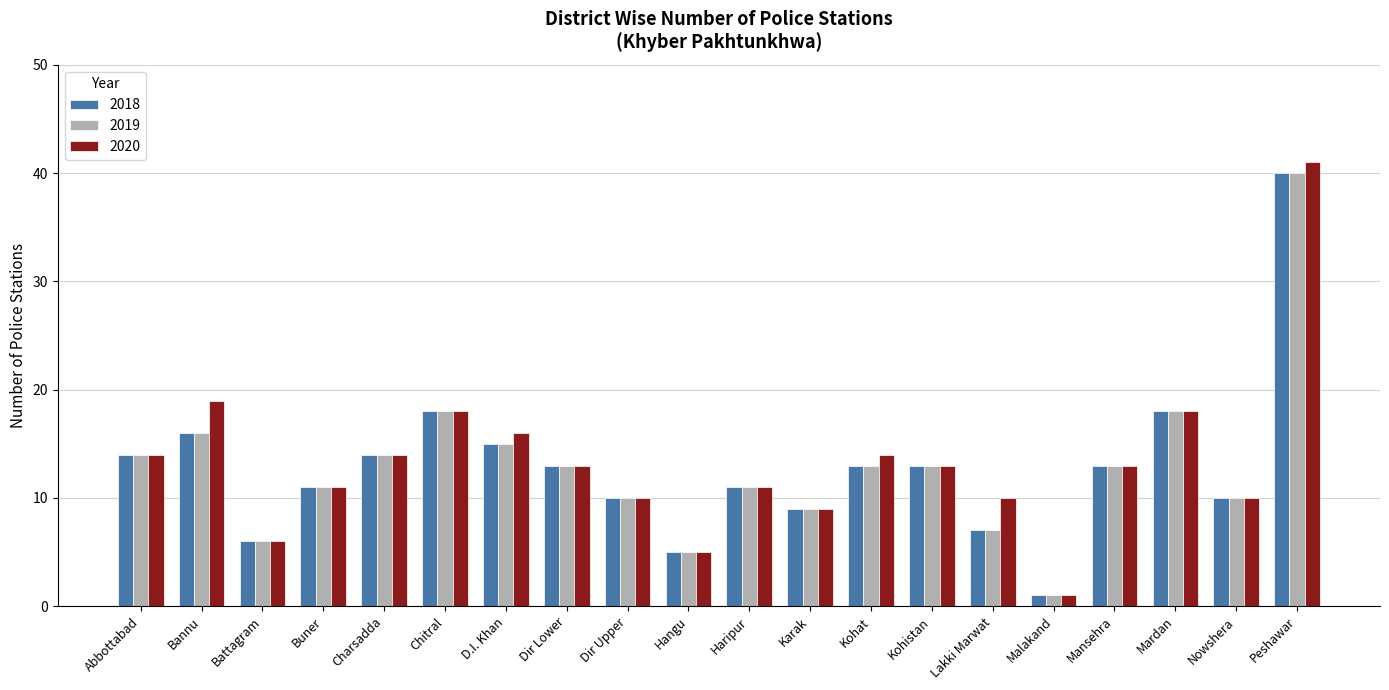

What is the difference between the second highest and minimum values in the 2018 series?

17